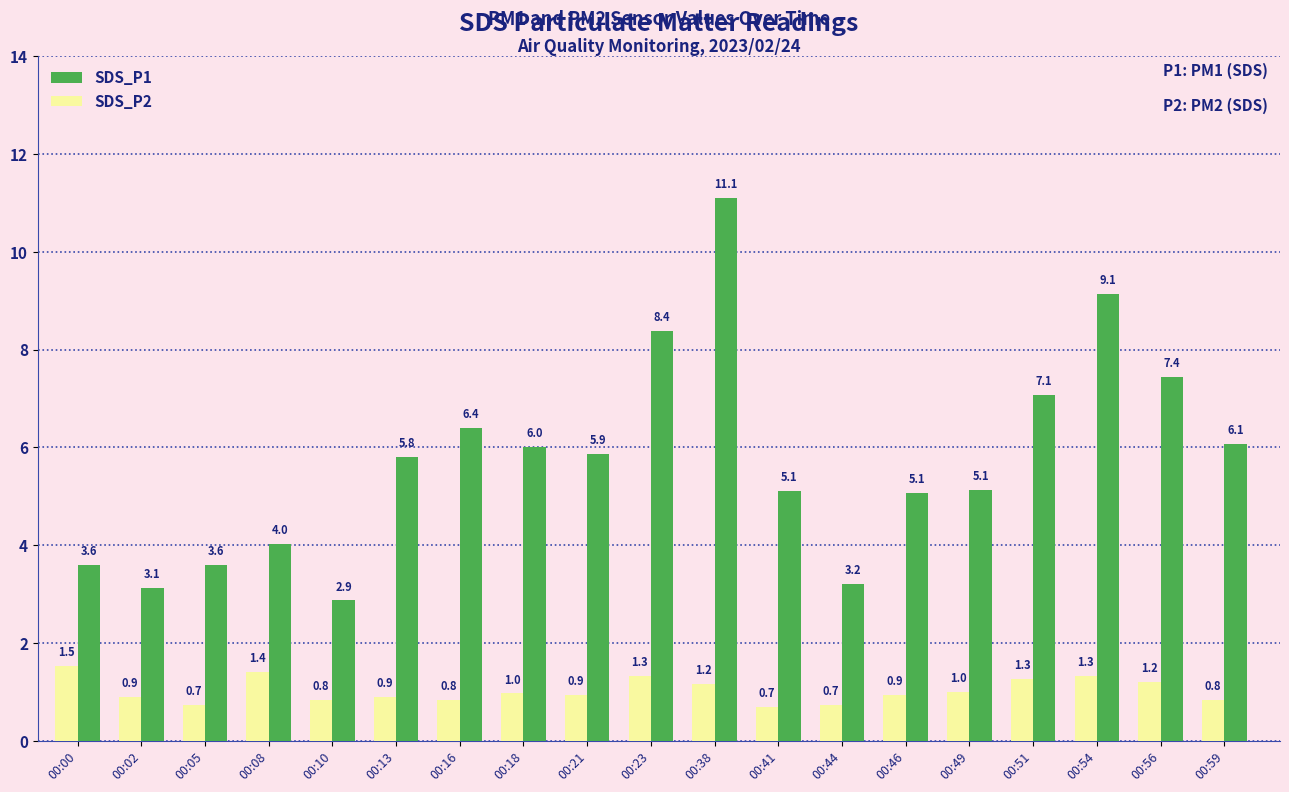

Which category has the highest value across all series?

00:38